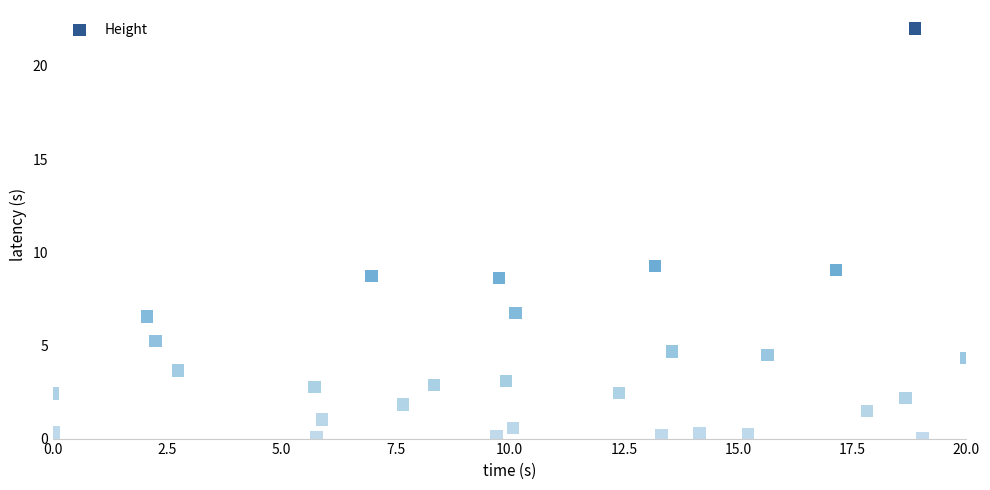

What is the range of Y values (max minus min)?

22.0